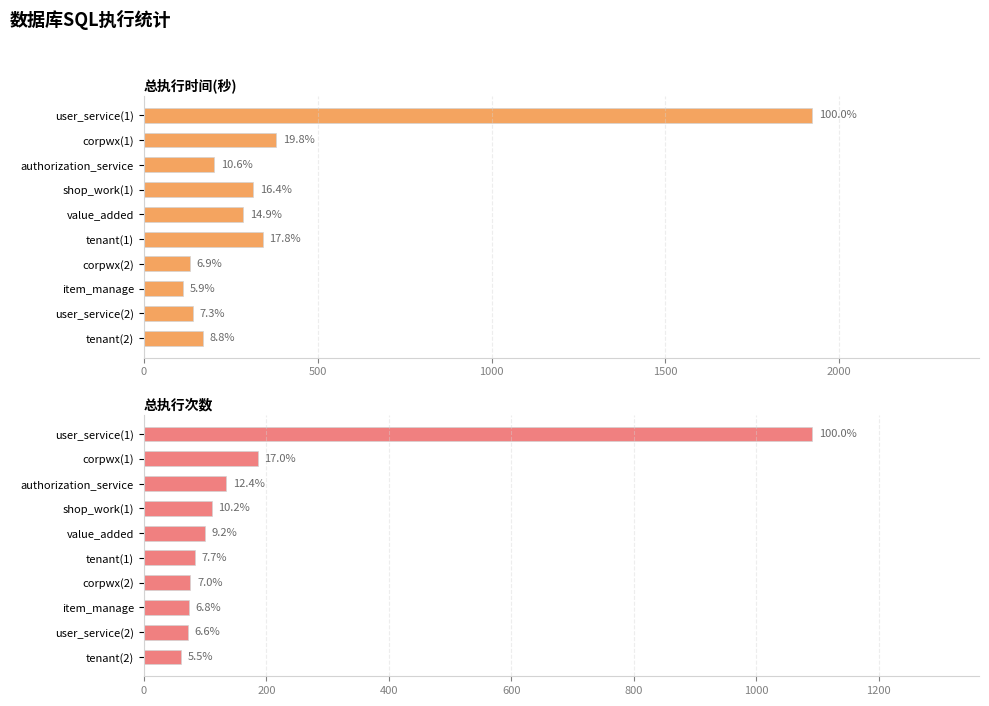

What is the difference between the 总执行次数 values at corpwx(2) and authorization_service?

59